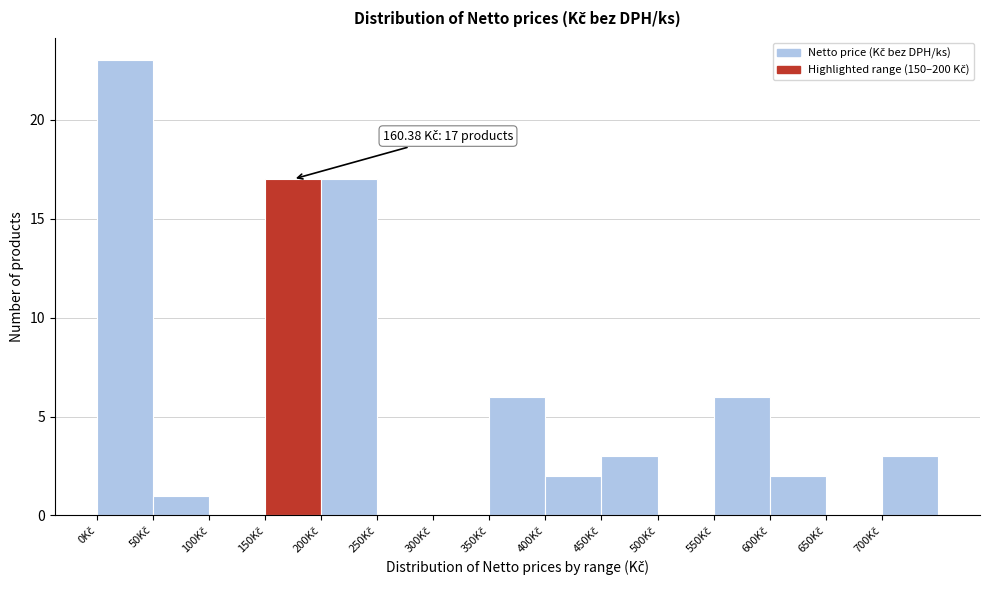

Which range on the x-axis has the tallest bar?

0 to 50